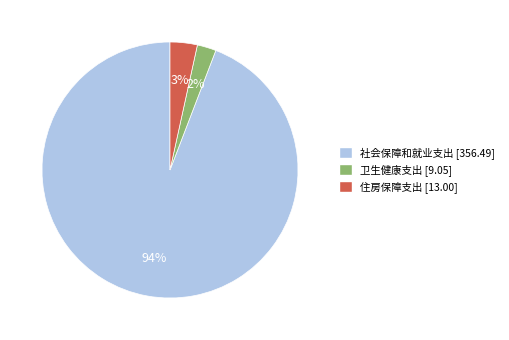

Is there a majority slice in this chart?

Yes